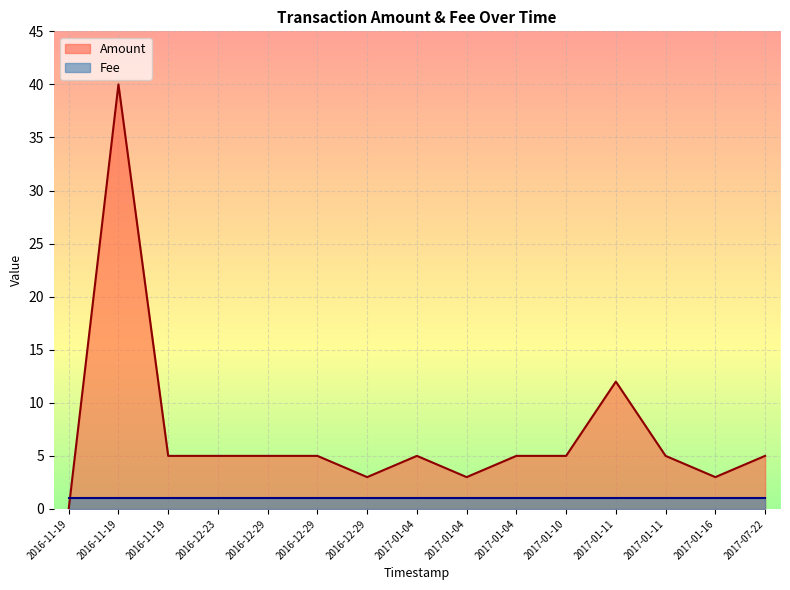

List the labels in order of value, largest first.

2016-11-19, 2017-01-11, 2016-11-19, 2016-12-23, 2016-12-29, 2016-12-29, 2017-01-04, 2017-01-04, 2017-01-10, 2017-01-11, 2017-07-22, 2016-12-29, 2017-01-04, 2017-01-16, 2016-11-19